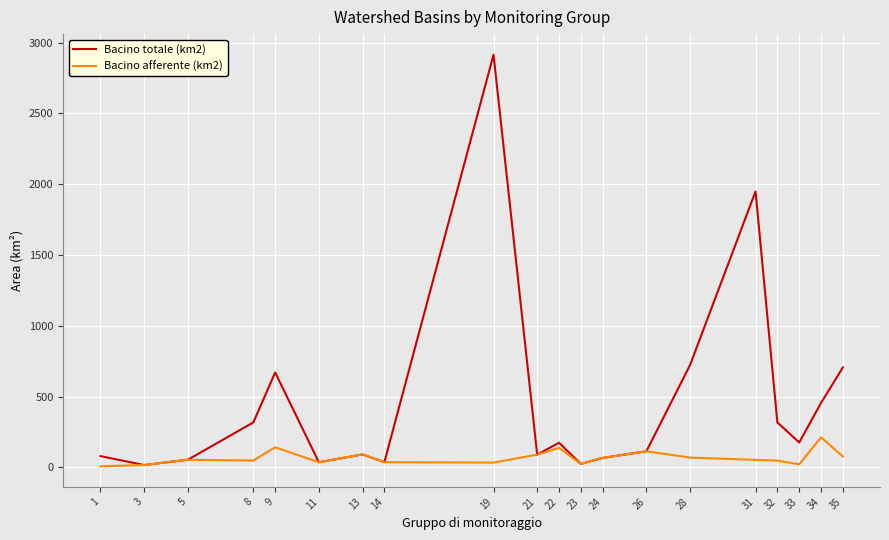

Which series has the largest total across all categories?

Bacino totale (km2)